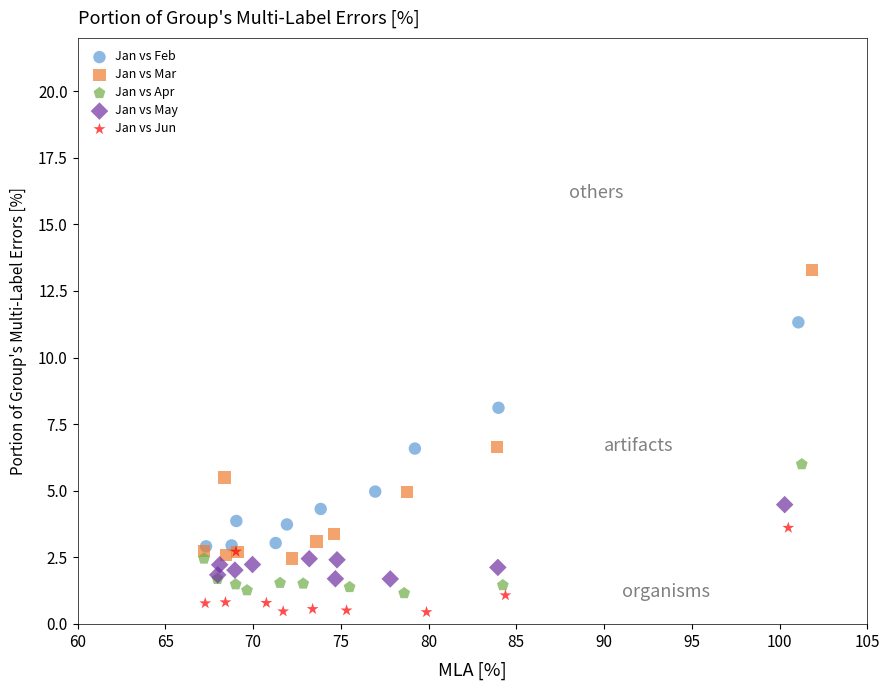

What are all the series names shown in the legend?

Jan vs Feb, Jan vs Mar, Jan vs Apr, Jan vs May, Jan vs Jun